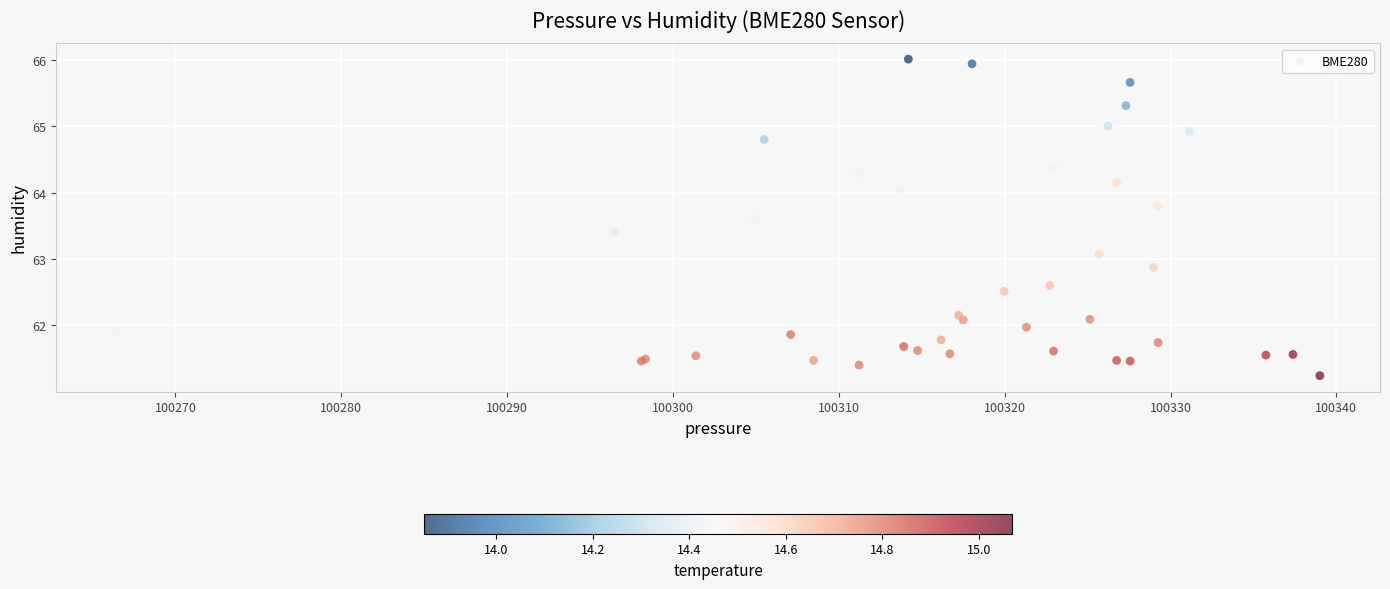

What Y value in the scatter plot is closest to 63?

63.1